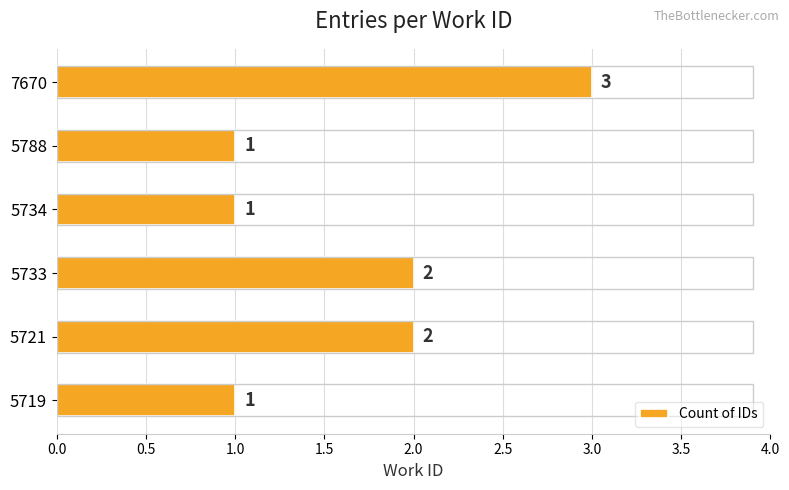

Is it true that the value at 5719 is 1?

True